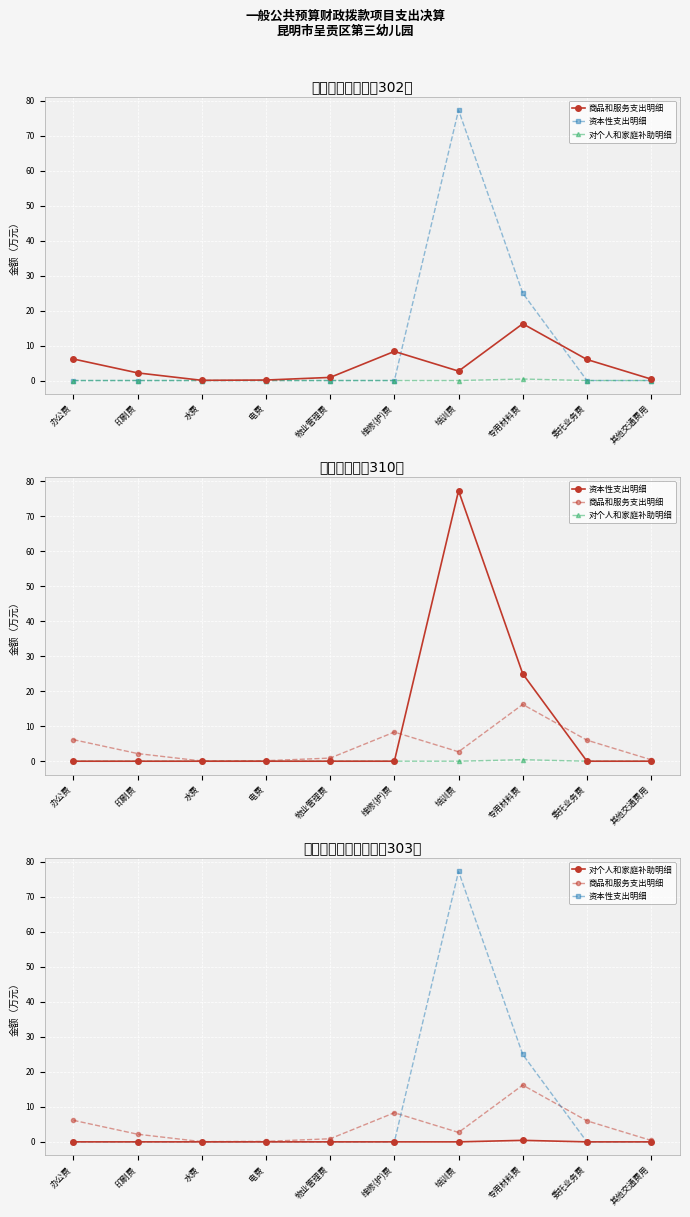

Which series has the largest range (max minus min)?

资本性支出明细